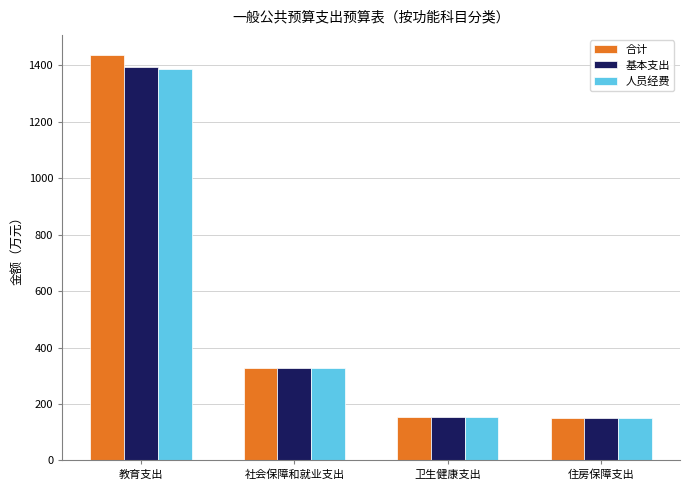

What is the sum of the 基本支出 values at 住房保障支出 and 教育支出?

1544.0